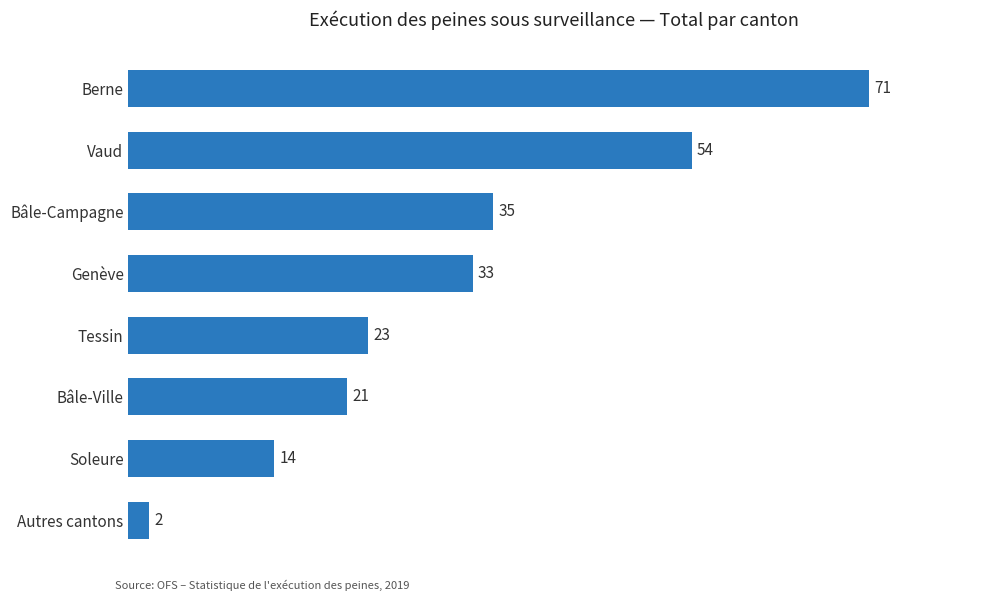

Rank the categories by value from lowest to highest.

Autres cantons, Soleure, Bâle-Ville, Tessin, Genève, Bâle-Campagne, Vaud, Berne